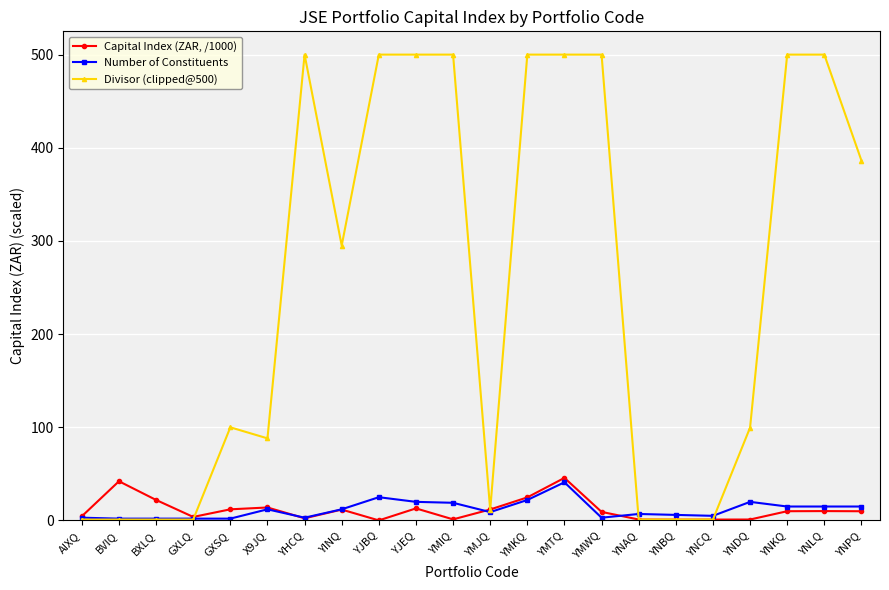

True or false: Divisor (clipped@500) has more than 0 interior local peaks.

True